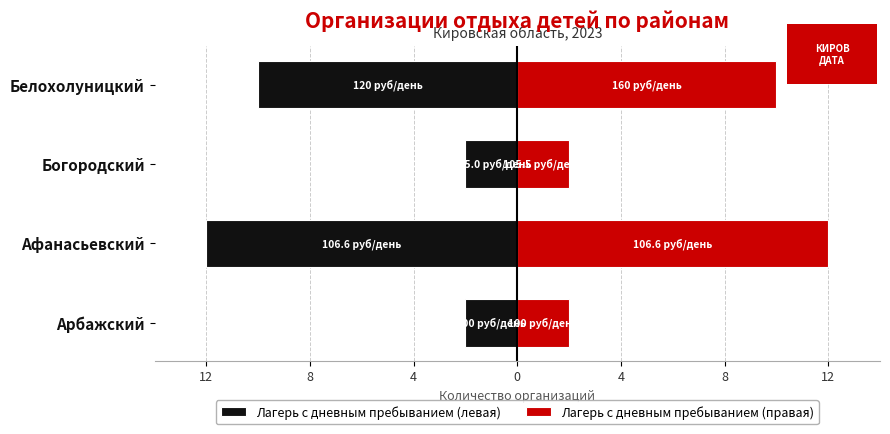

Which has a higher value, Богородский or Белохолуницкий?

Богородский